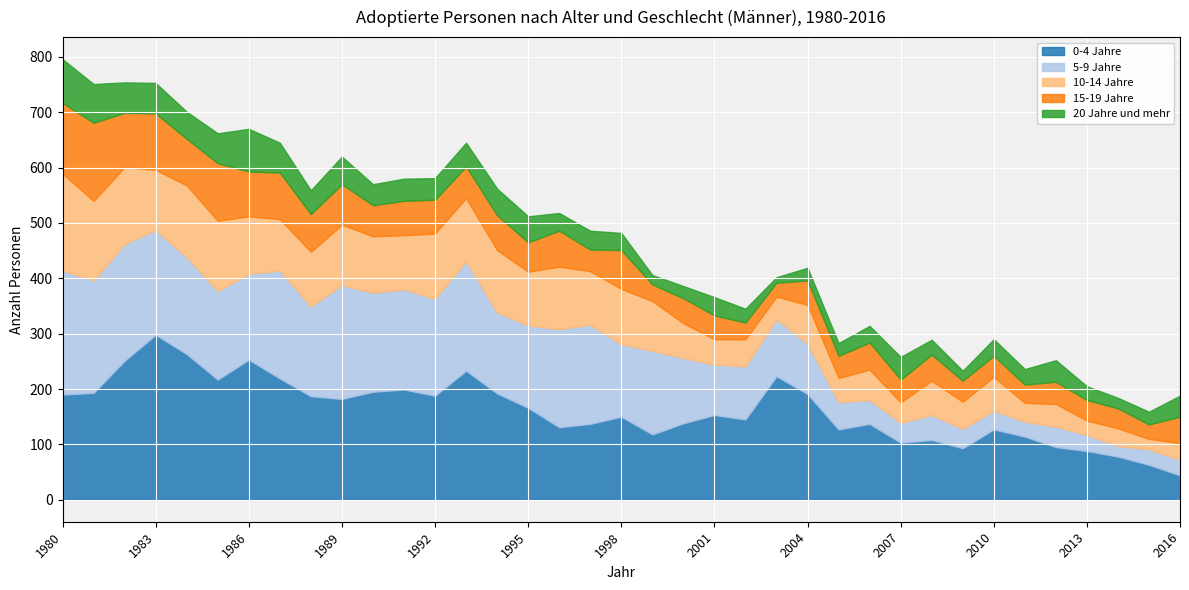

Which series ends up on top after the final intersection of 10-14 Jahre and 15-19 Jahre?

15-19 Jahre